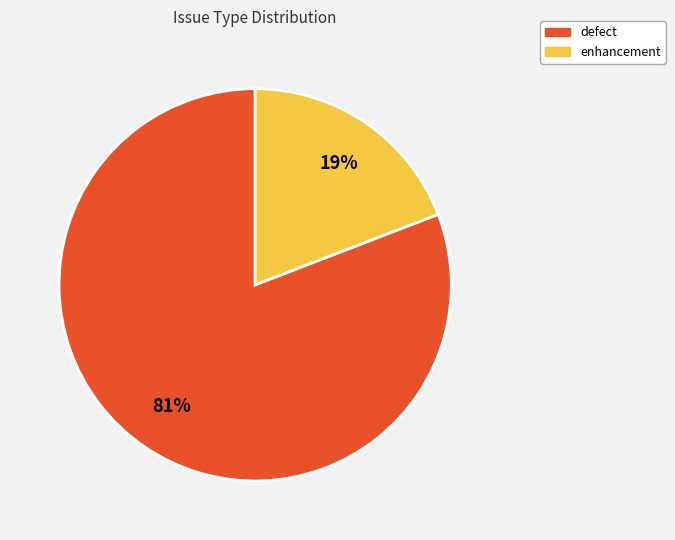

Which category has the biggest portion of the pie?

defect